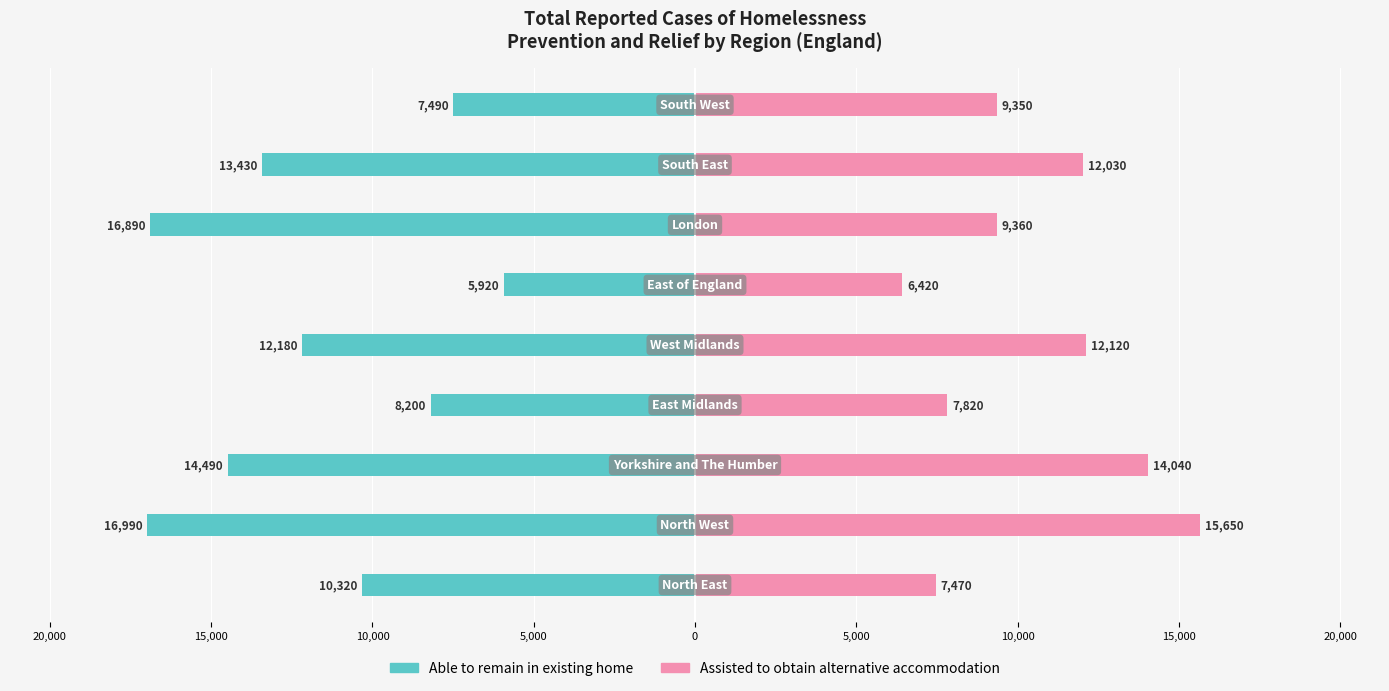

What are all the series names shown in the legend?

Able to remain in existing home, Assisted to obtain alternative accommodation